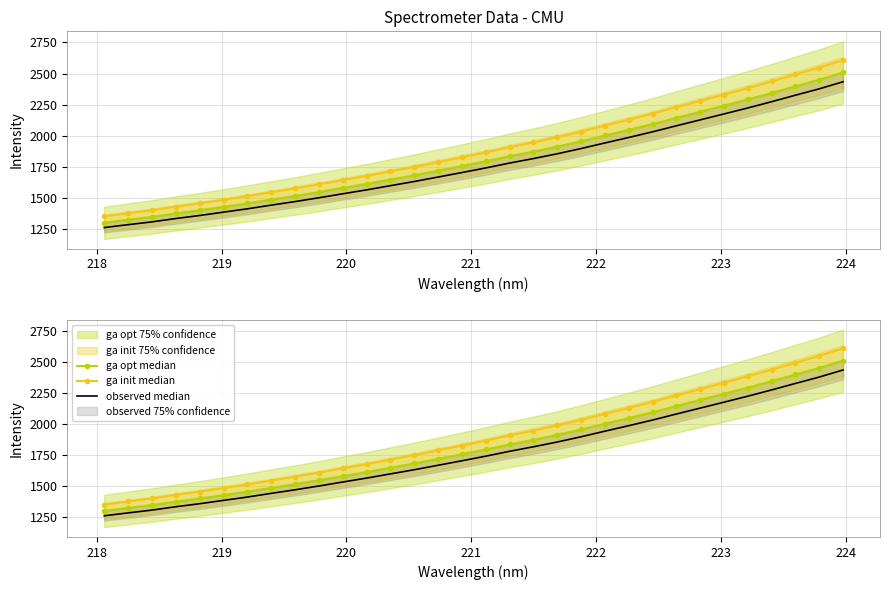

How many lines are shown in the chart?

3